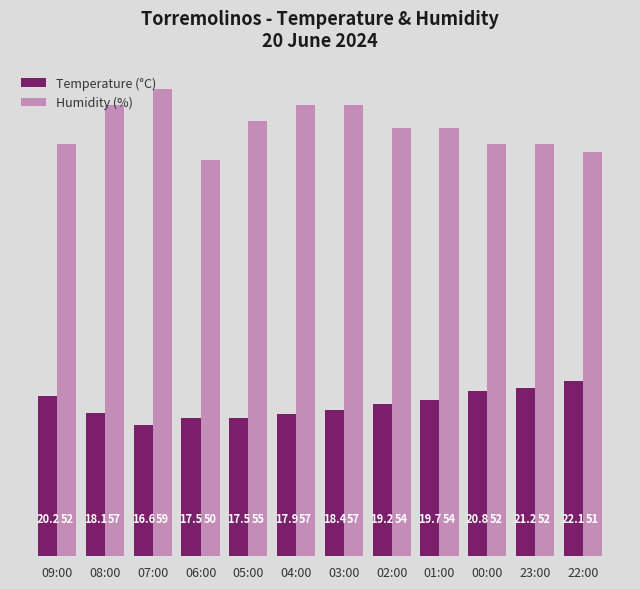

Reading left to right, extract all data points from this chart.

Temperature (°C): 09:00=20.2	08:00=18.1	07:00=16.6	06:00=17.5	05:00=17.5	04:00=17.9	03:00=18.4	02:00=19.2	01:00=19.7	00:00=20.8	23:00=21.2	22:00=22.1
Humidity (%): 09:00=52.0	08:00=57.0	07:00=59.0	06:00=50.0	05:00=55.0	04:00=57.0	03:00=57.0	02:00=54.0	01:00=54.0	00:00=52.0	23:00=52.0	22:00=51.0